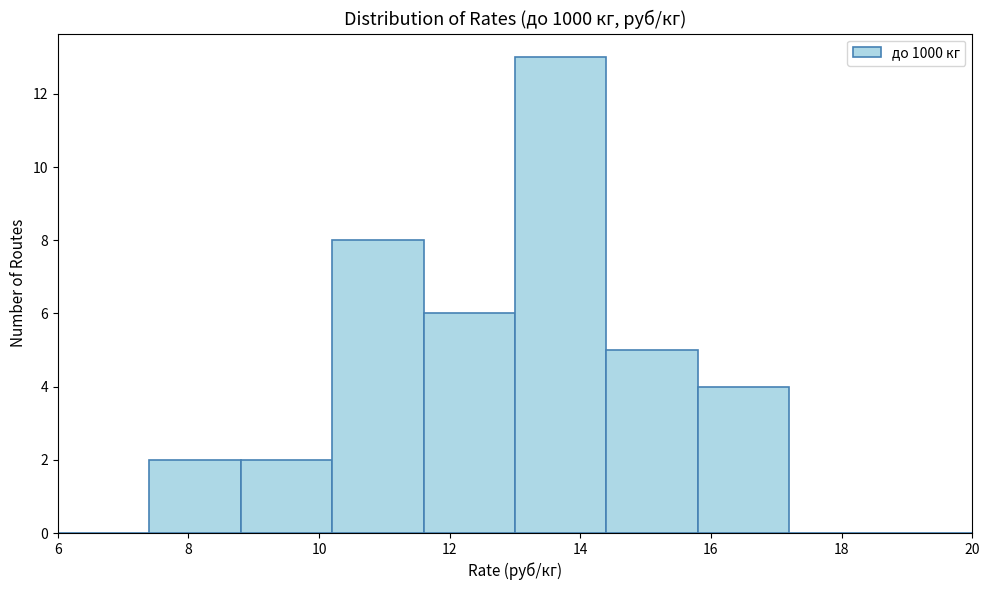

Reading left to right, list every bar in this chart as the range it spans on the x-axis followed by its height. The values are not printed on the chart, so give them approximately, as read against the axis.

6.0 to 7.4: 0
7.4 to 8.8: 2
8.8 to 10.2: 2
10.2 to 11.6: 8
11.6 to 13.0: 6
13.0 to 14.4: 13
14.4 to 15.8: 5
15.8 to 17.2: 4
17.2 to 18.6: 0
18.6 to 20.0: 0